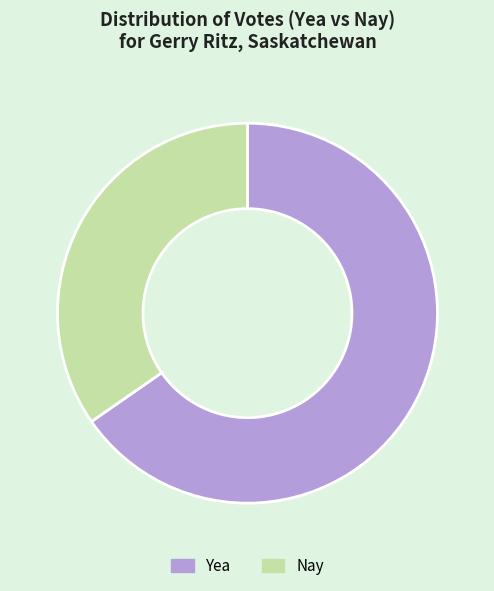

Which category has the biggest portion of the pie?

Yea